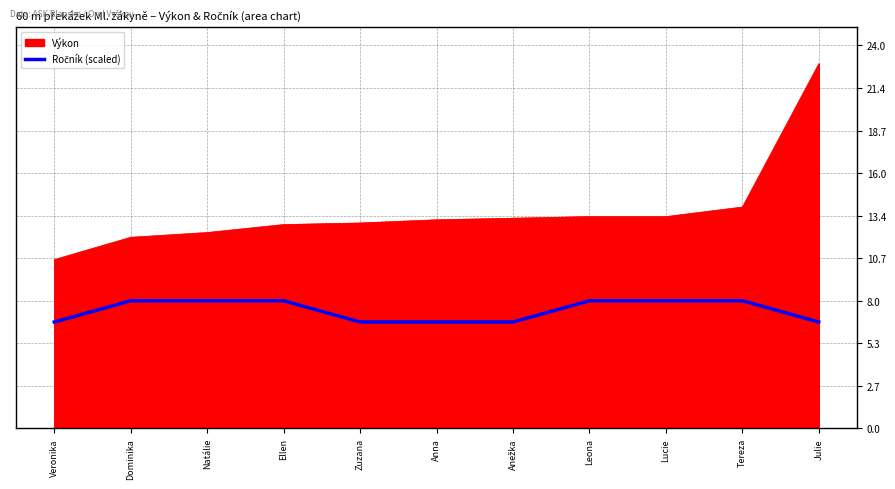

The Výkon series shows 12.8 at Ellen. True or false?

True